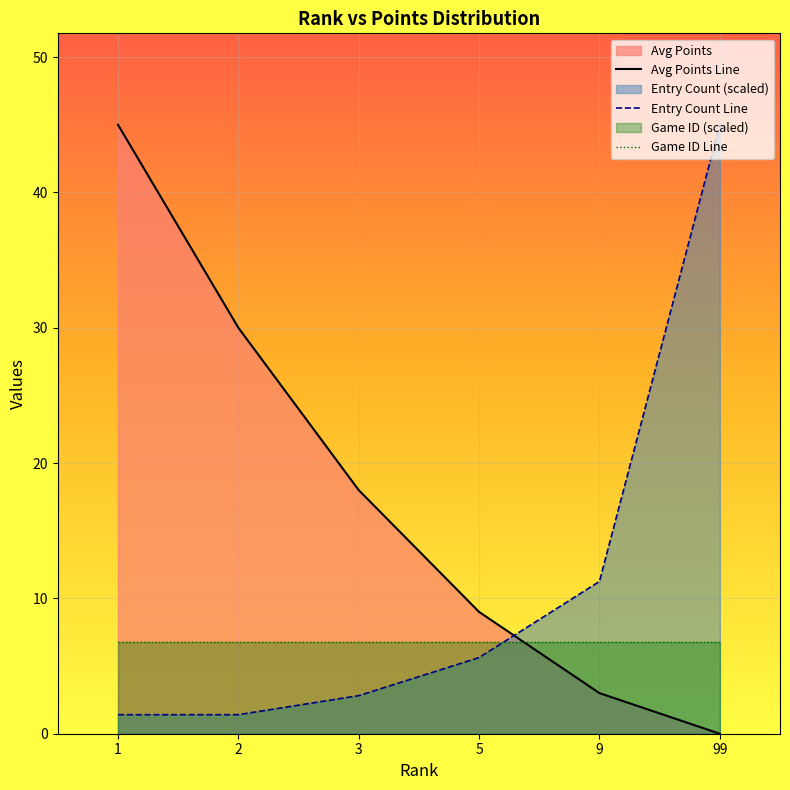

At which label is Avg Points Line closest to 22?

3